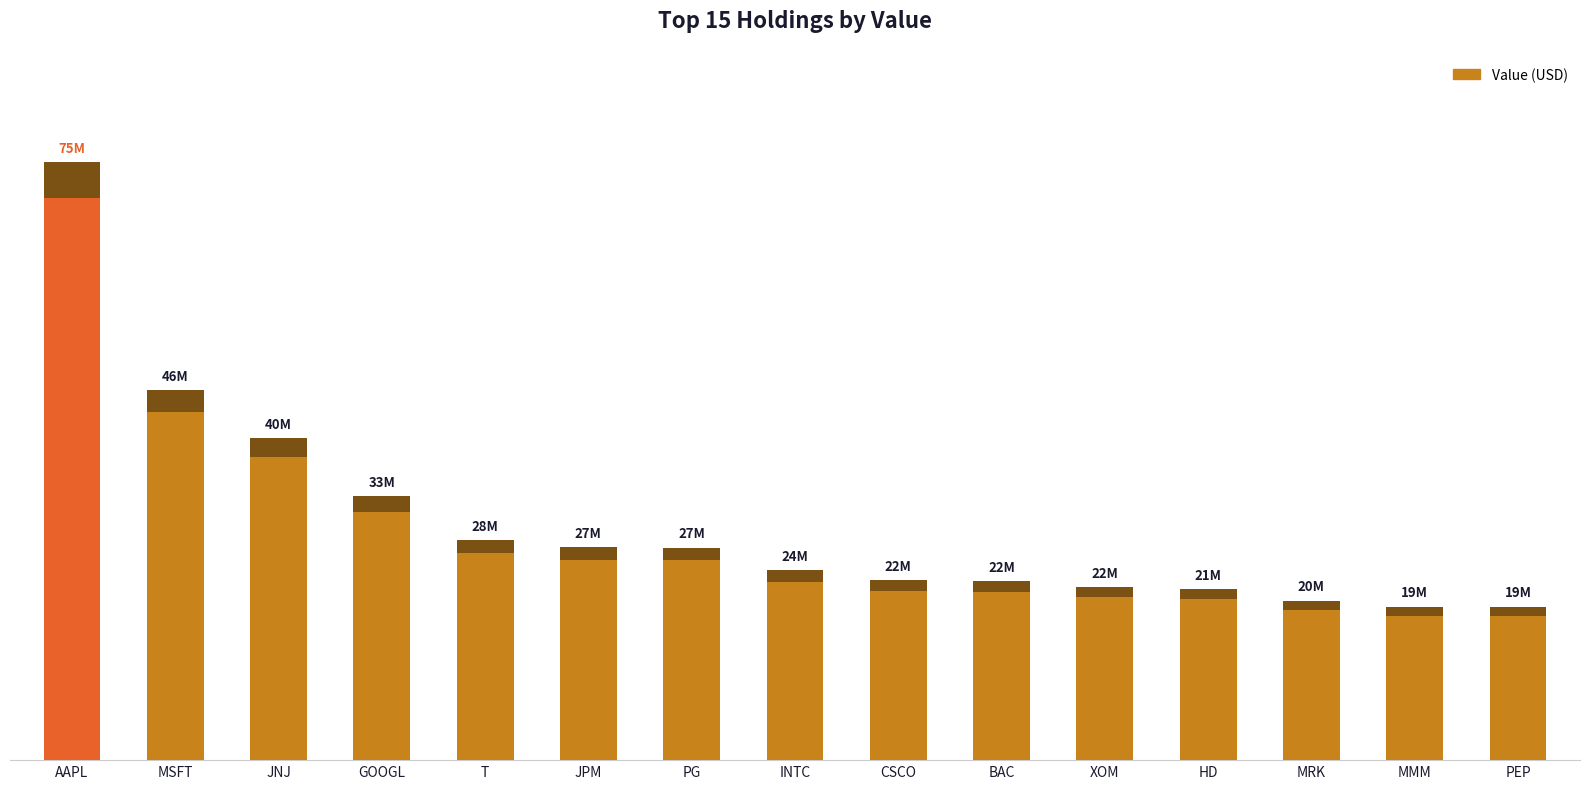

What value does the data have at INTC, to the nearest 10?

23686000